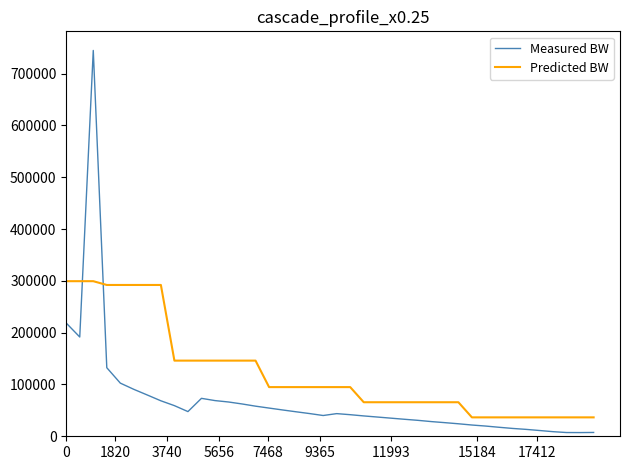

Rank the series by their average value, from lowest to highest.

Measured BW, Predicted BW